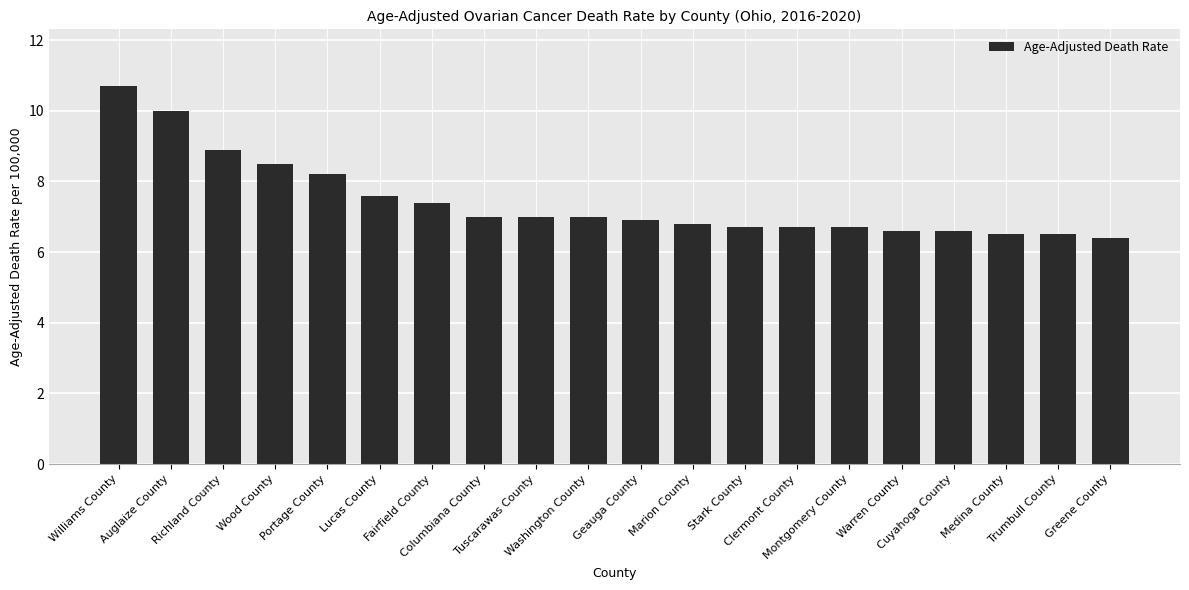

Reading left to right, list all the values displayed in this chart.

10.7	10.0	8.9	8.5	8.2	7.6	7.4	7.0	7.0	7.0	6.9	6.8	6.7	6.7	6.7	6.6	6.6	6.5	6.5	6.4